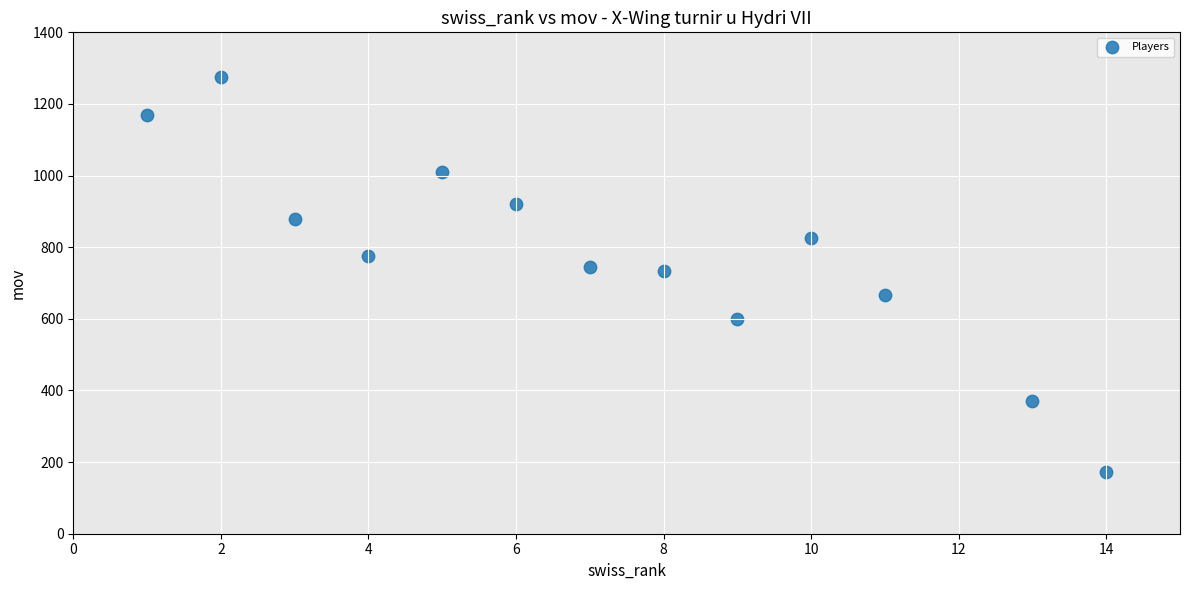

What is the range of X values (max minus min)?

13